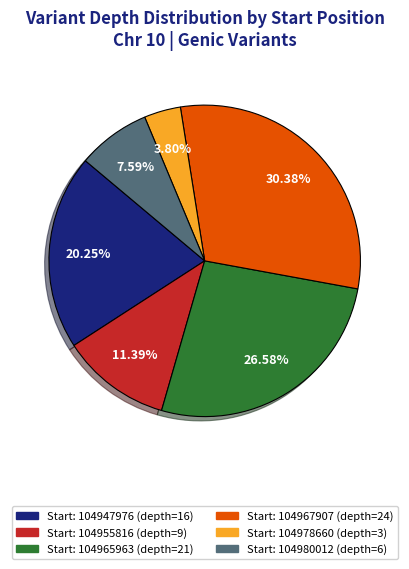

To the nearest percent, what is the average slice percentage?

17%